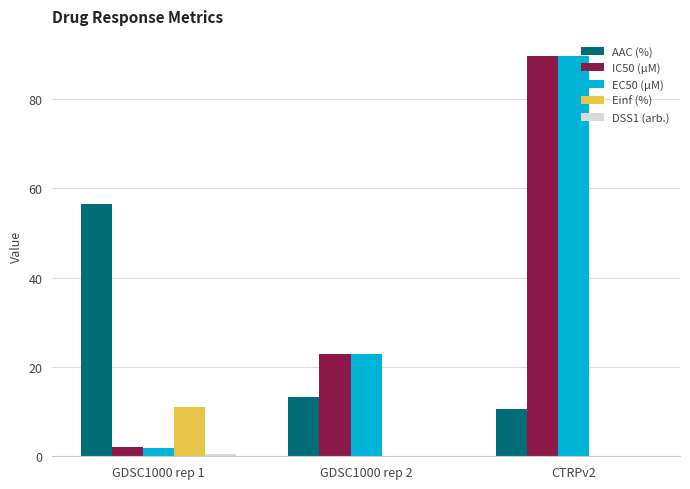

What is the highest value of the EC50 (µM) series?

89.7